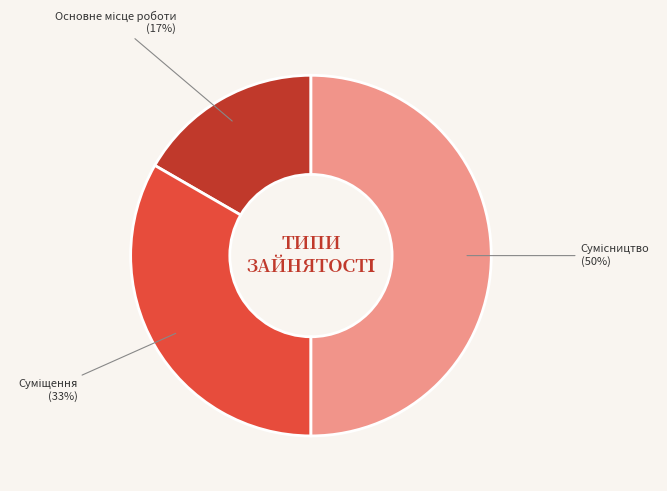

To the nearest percent, what is the average slice percentage?

33%